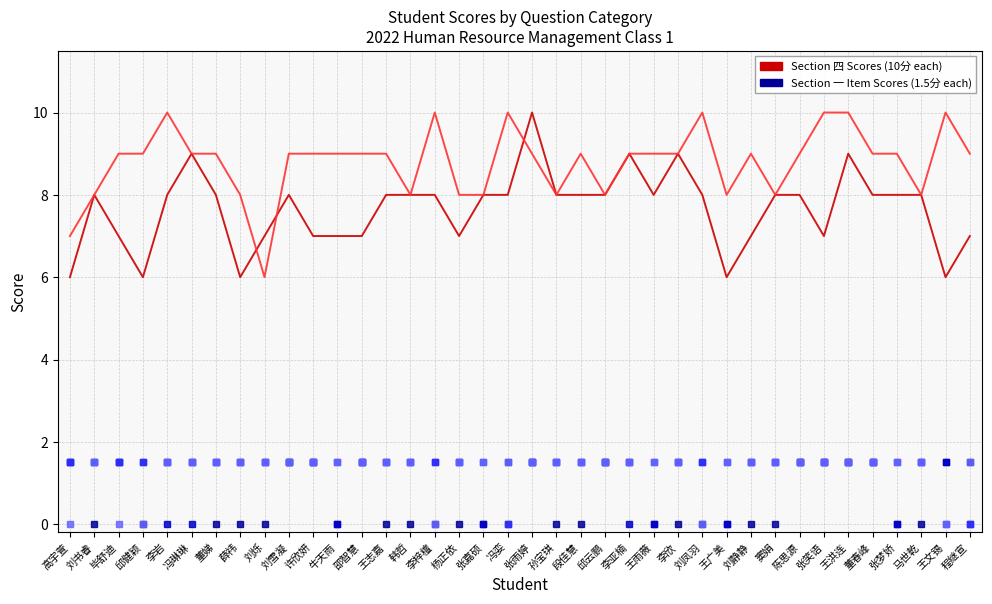

What is the spread (max minus min) of values at 高宇萱?

7.0